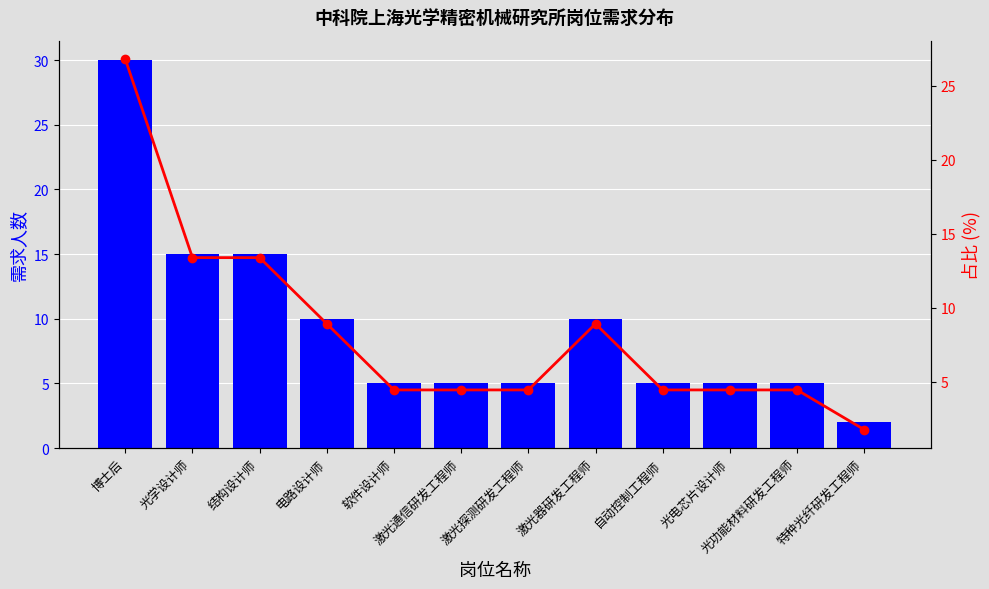

What is the total value across all series at 软件设计师?

9.5